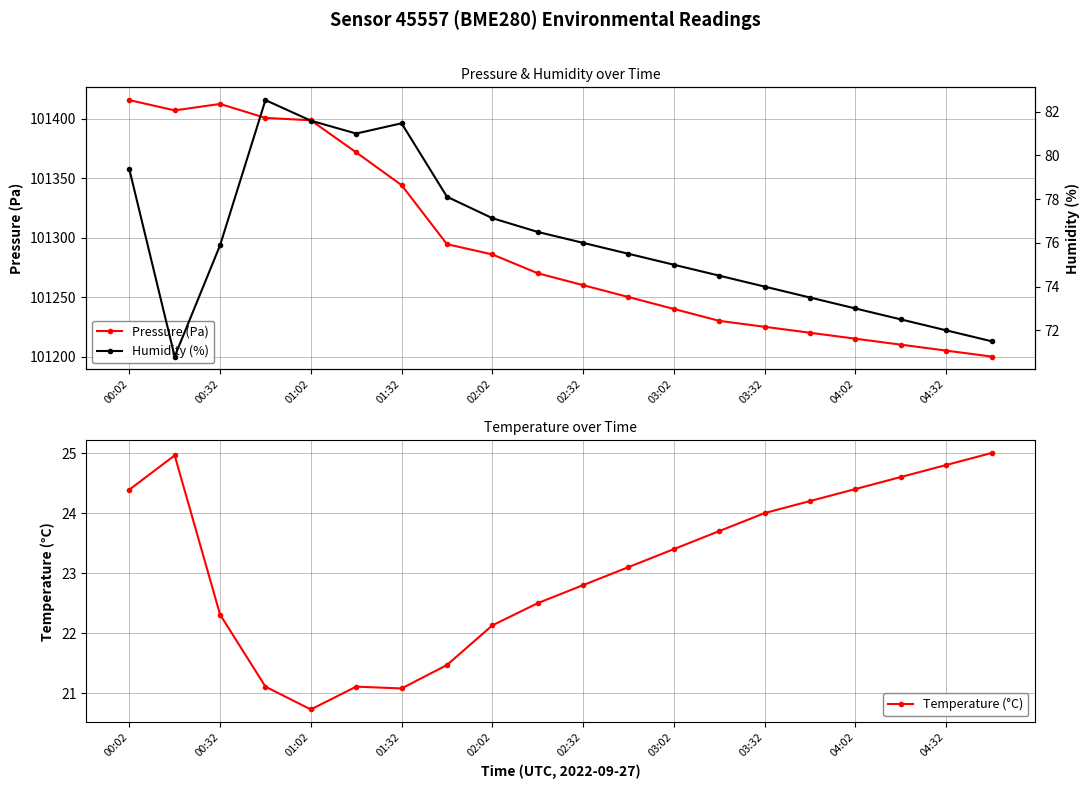

What is the lowest value of the Pressure (Pa) series?

101200.0